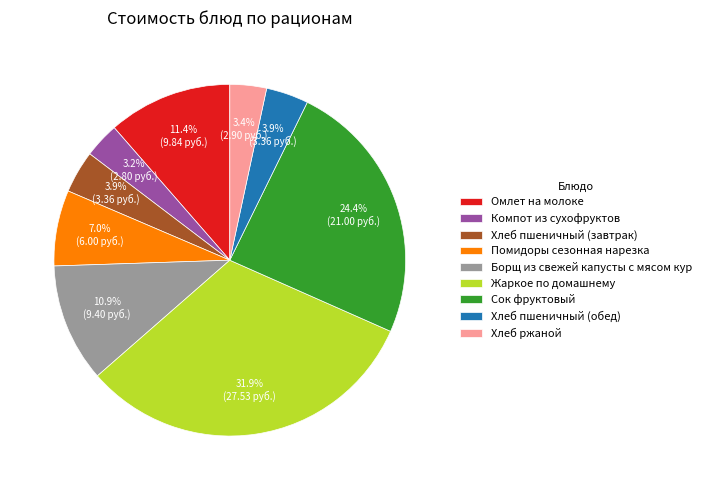

To the nearest percent, what is the difference between the largest and smallest slice percentages?

29%